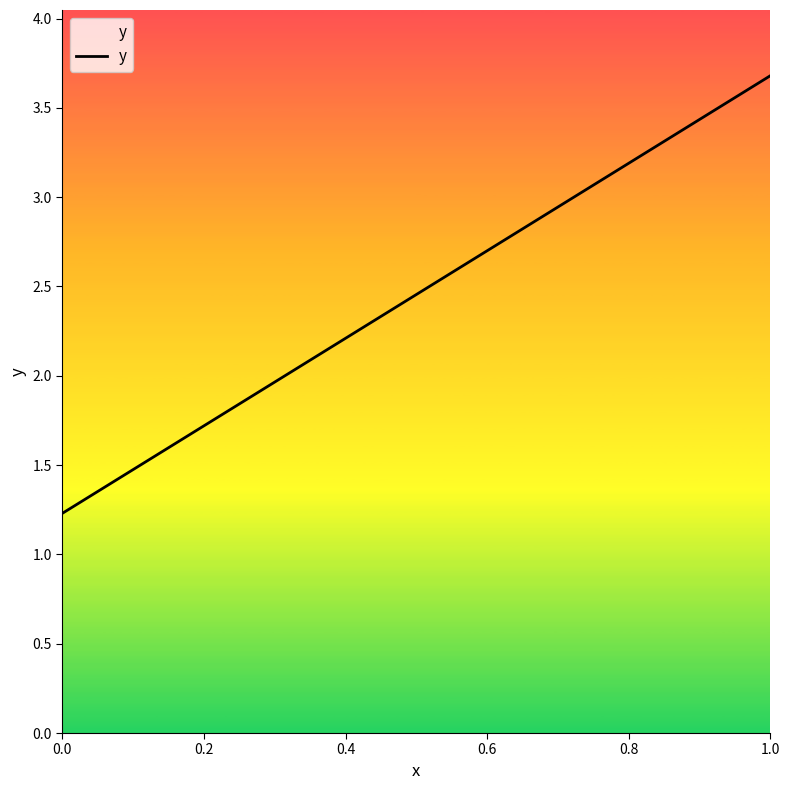

What is the greatest value displayed?

3.7